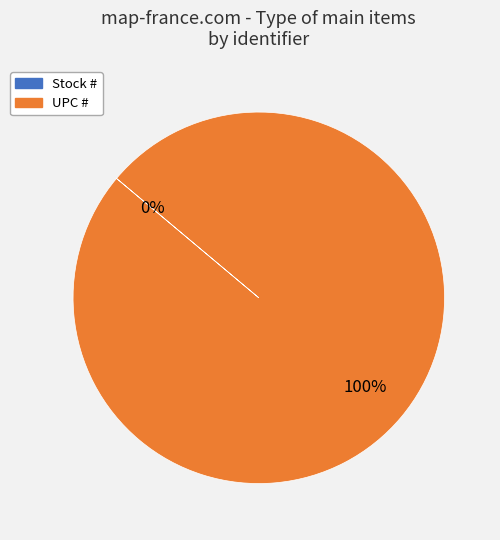

Between UPC # and Stock #, which is larger?

UPC #